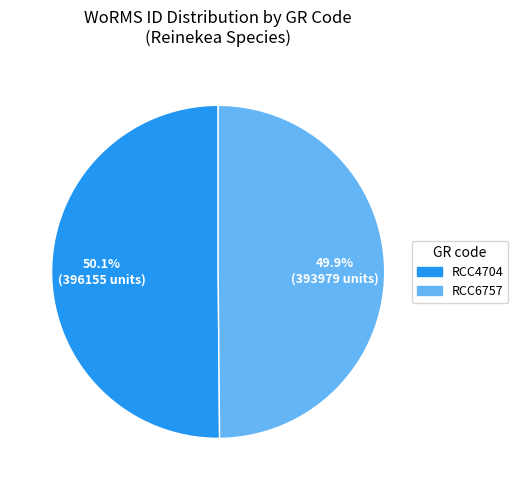

The RCC6757 slice represents 64% of the pie. True or false?

False